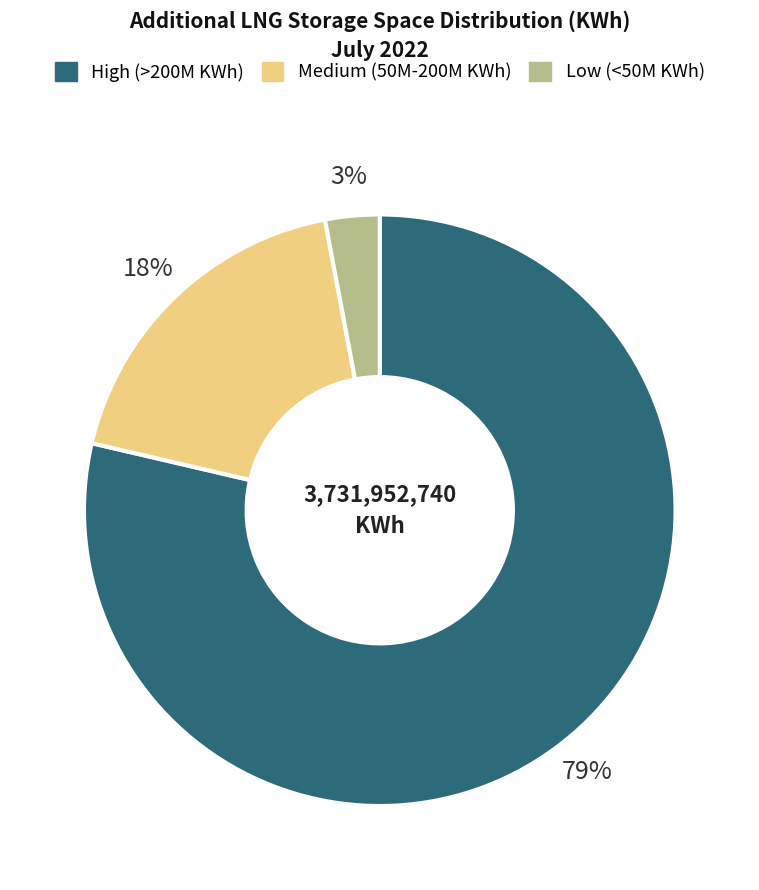

Is it true that High (>200M KWh) is 85% of the pie?

False